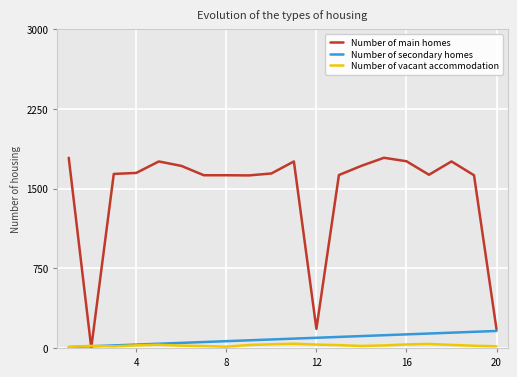

What is the difference between the maximum and minimum values in the Number of vacant accommodation series?

30.0